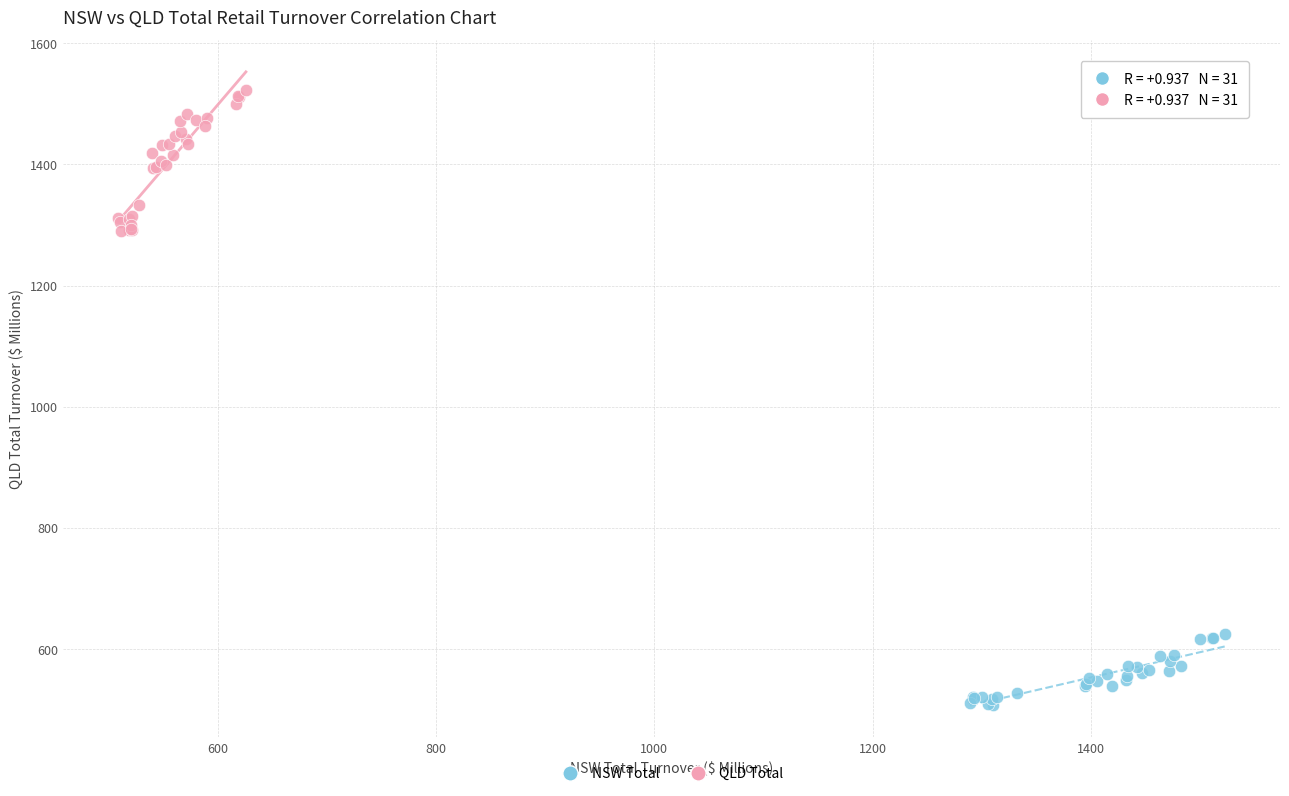

Which series has the widest spread of Y values?

QLD Total